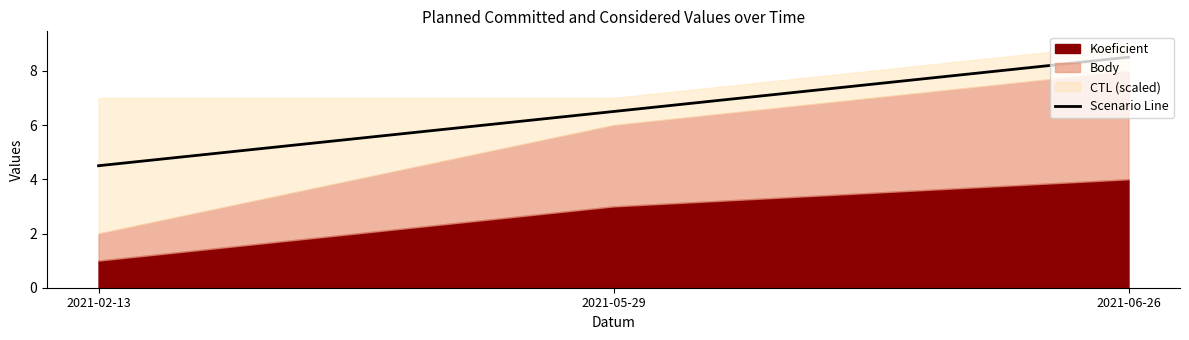

What is the label of the 1st point from the right?

2021-06-26